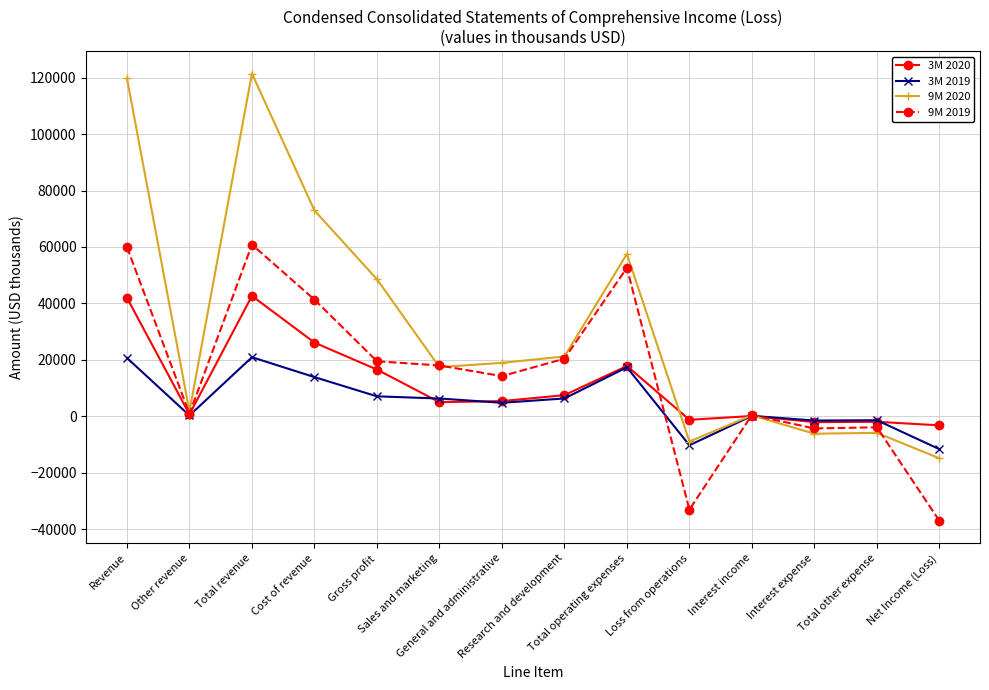

Which series has the largest total across all categories?

9M 2020